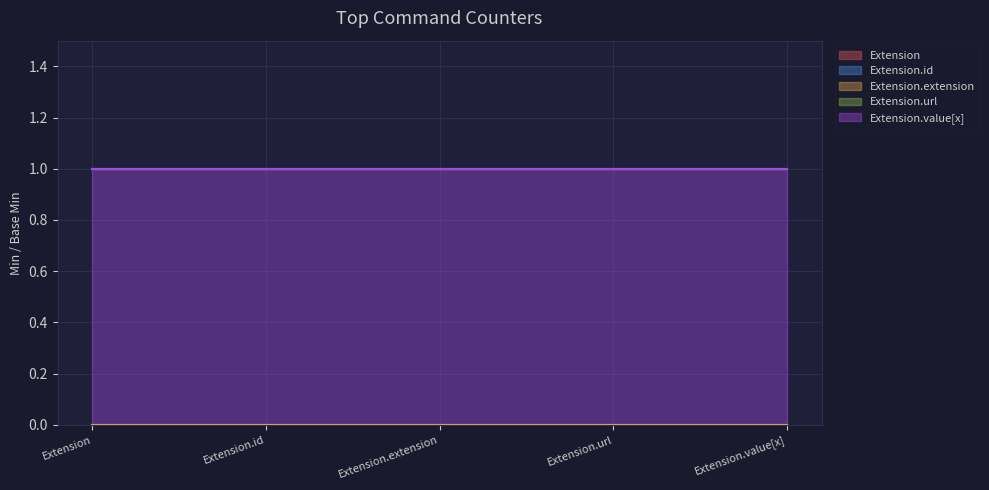

At which label does Extension reach its minimum?

Extension